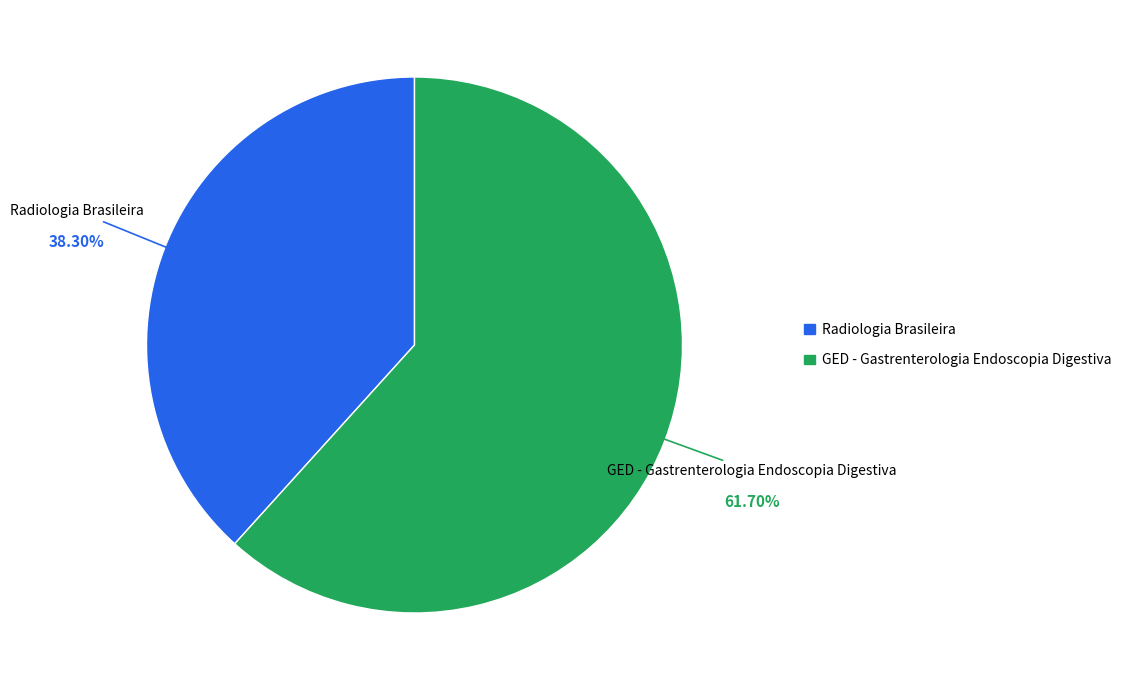

Is it true that Radiologia Brasileira is 38% of the pie?

True